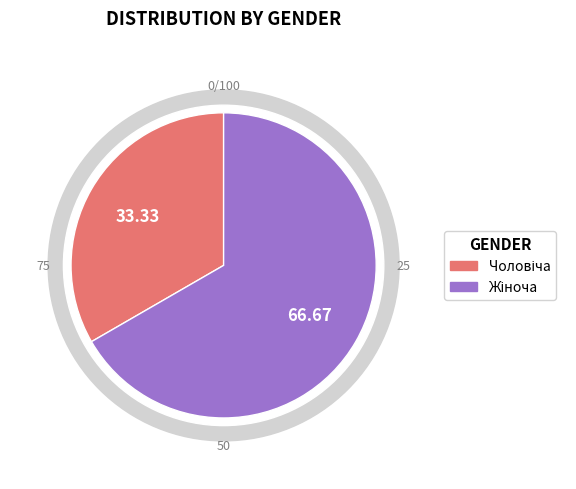

Rank the categories by value from highest to lowest.

Жіноча, Чоловіча